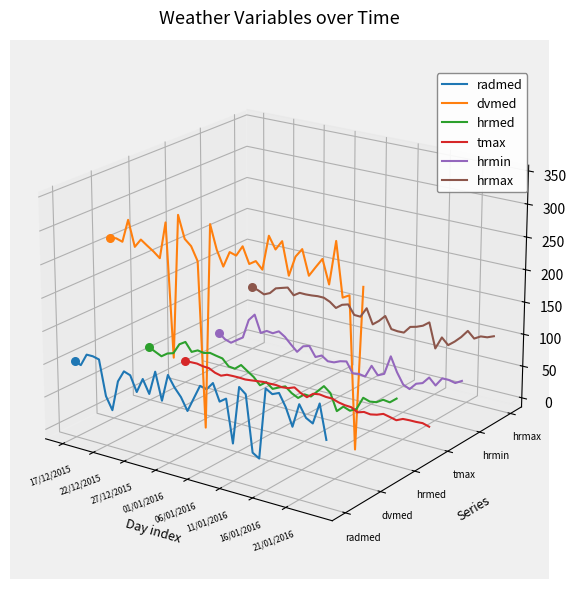

What are all the series names shown in the legend?

radmed, dvmed, hrmed, tmax, hrmin, hrmax